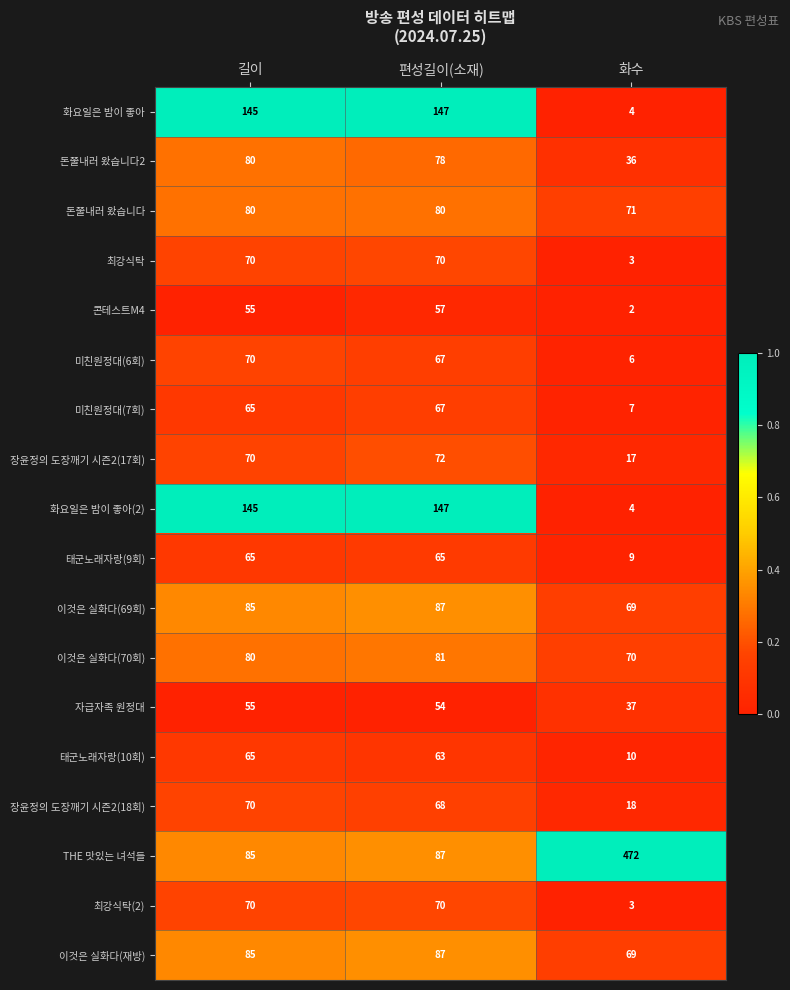

Is it true that 돈쭐내러 왔습니다 equals 80 at 편성길이(소재)?

True